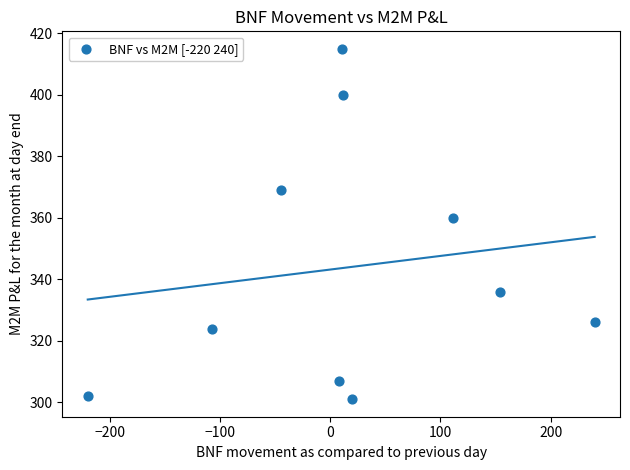

What is the range of Y values (max minus min)?

114